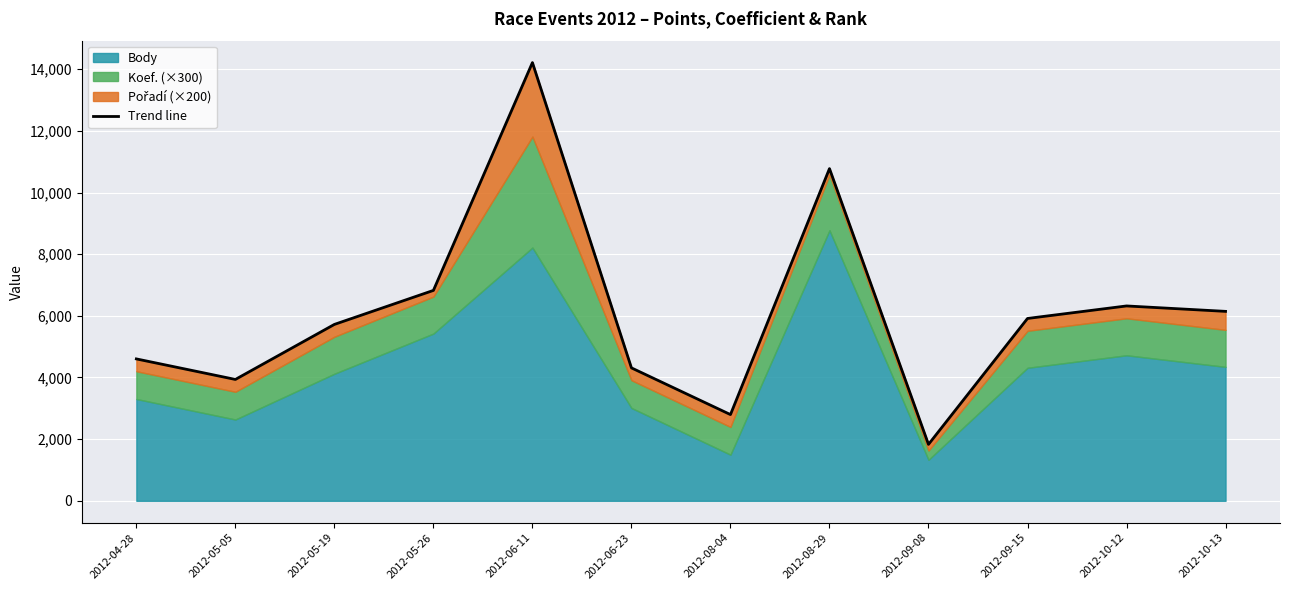

What is the label of the 6th point from the left?

2012-06-23